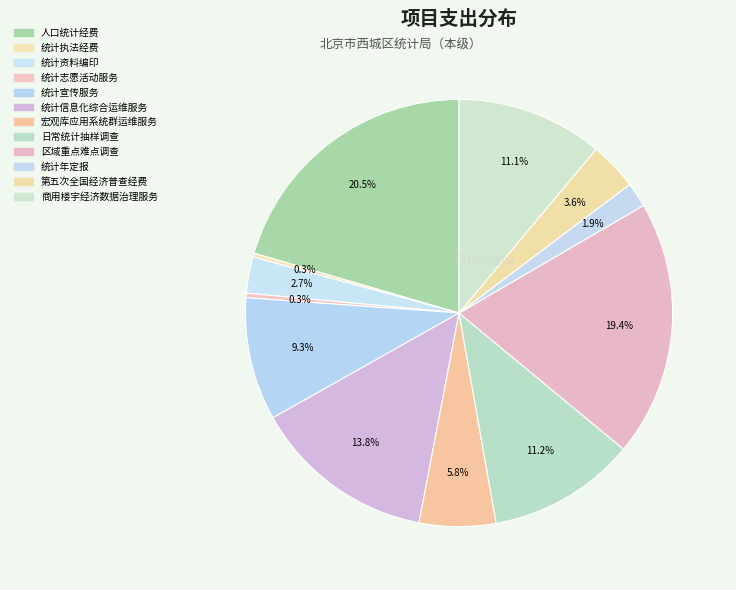

The 宏观库应用系统群运维服务 slice represents 13% of the pie. True or false?

False